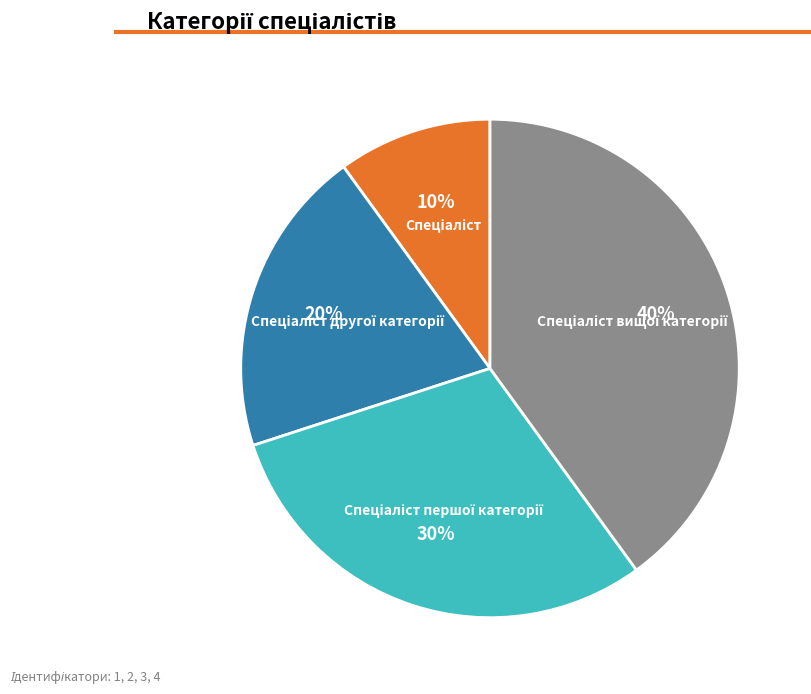

Count the number of slices in the pie.

4